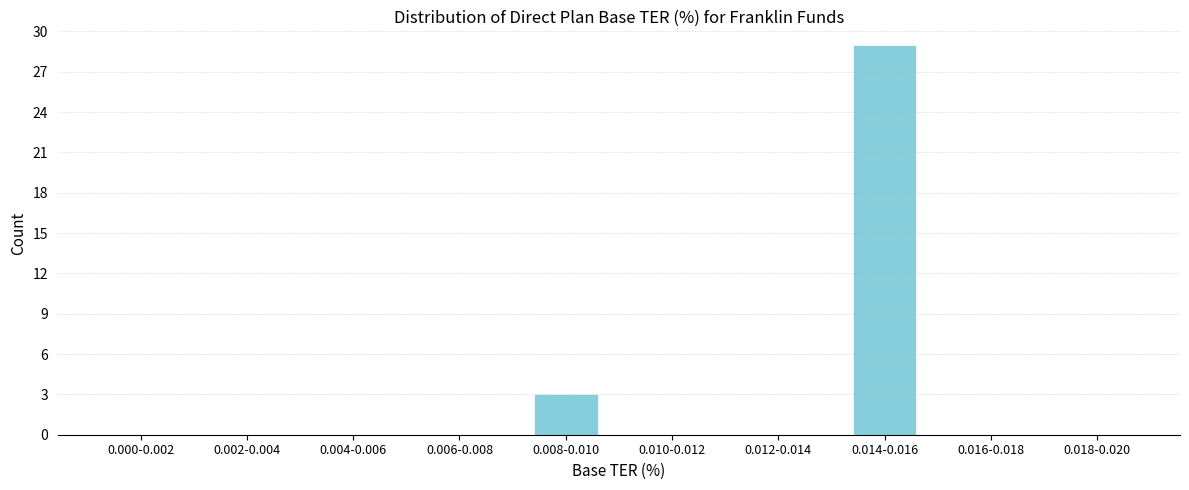

Reading left to right, transcribe all the data shown in this chart.

0.000-0.002=0	0.002-0.004=0	0.004-0.006=0	0.006-0.008=0	0.008-0.010=3	0.010-0.012=0	0.012-0.014=0	0.014-0.016=29	0.016-0.018=0	0.018-0.020=0